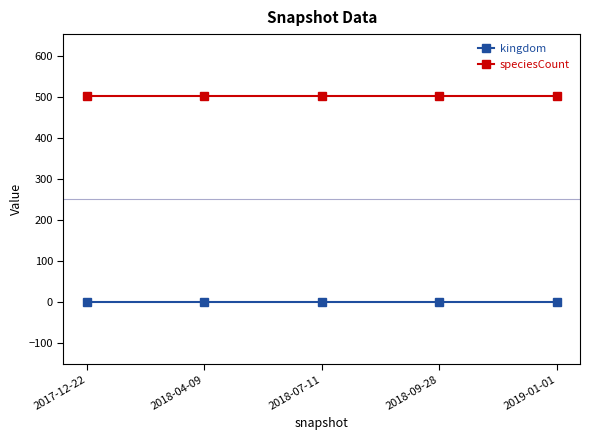

At how many categories does at least one series exceed 209?

5